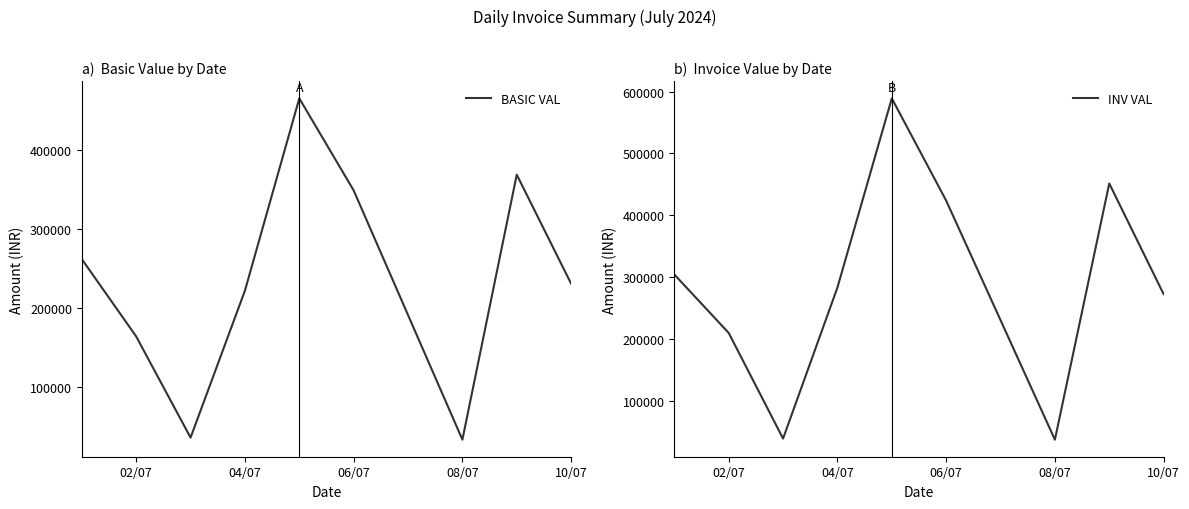

Which series has the widest spread of values?

INV VAL